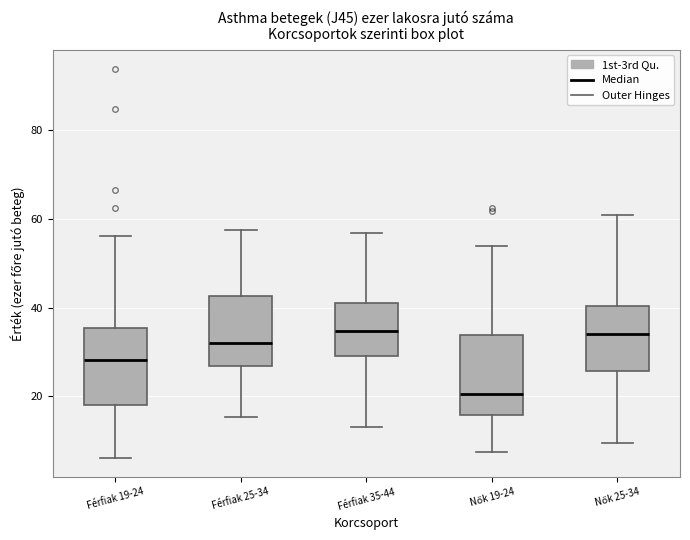

Reading left to right, transcribe this box plot: for each box, give where its median line is, the range the box spans, and where its two whiskers end, as read against the y-axis. The values are not printed on the chart, so give them approximately, as read against the axis.

Férfiak 19-24: median 28, box 18 to 36, whiskers 6 to 56
Férfiak 25-34: median 32, box 26 to 42, whiskers 16 to 58
Férfiak 35-44: median 34, box 30 to 42, whiskers 14 to 56
Nők 19-24: median 20, box 16 to 34, whiskers 8 to 54
Nők 25-34: median 34, box 26 to 40, whiskers 10 to 60